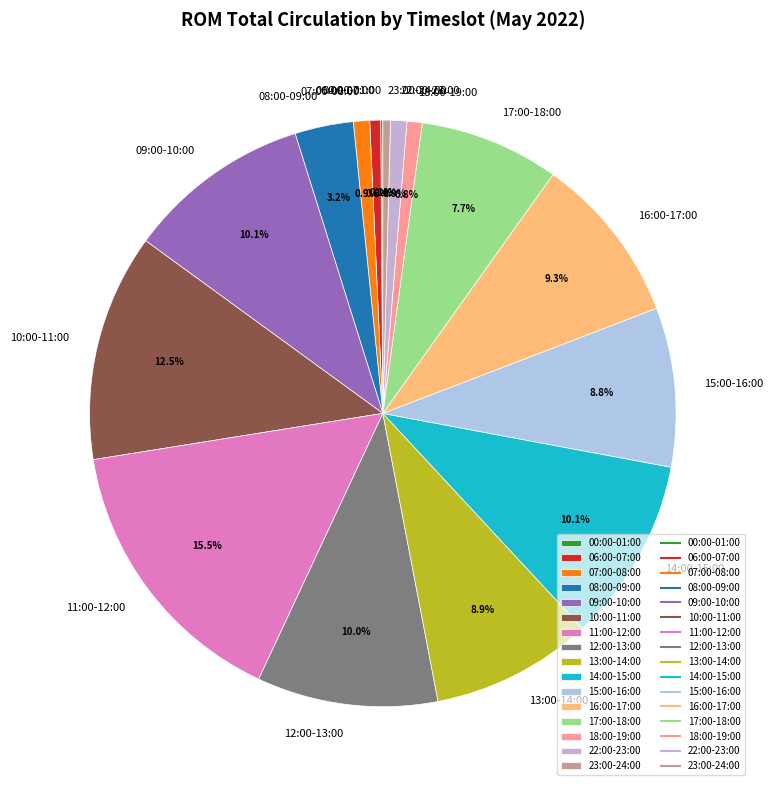

To the nearest percent, what percentage of the pie is 09:00-10:00?

10%